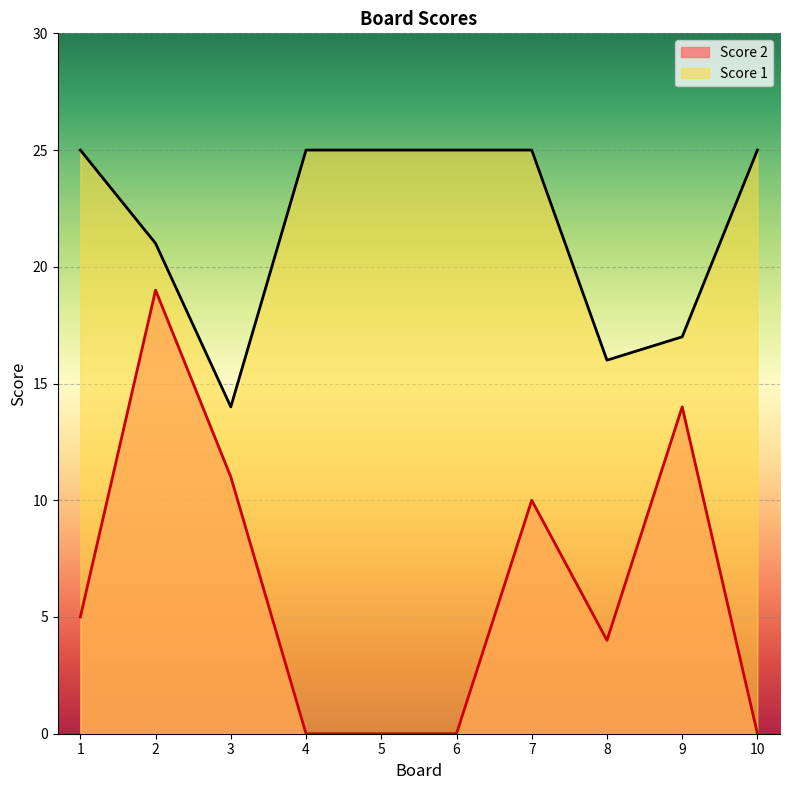

True or false: Score 1 and Score 2 cross at least once.

False